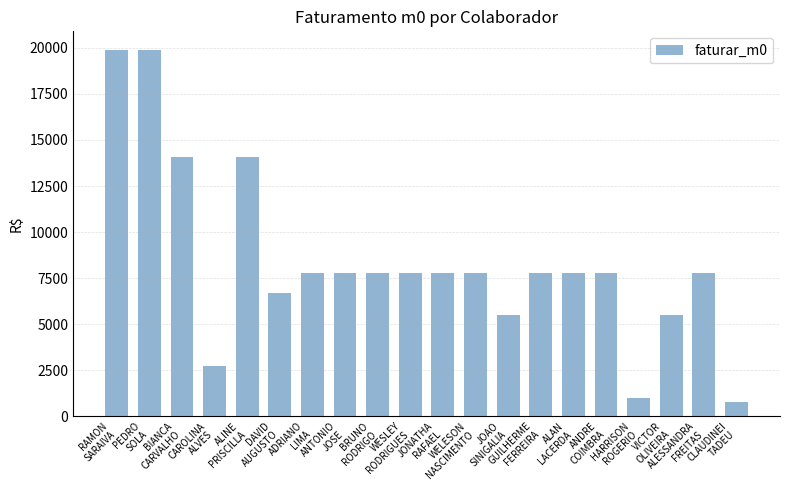

What is the minimum value shown in the chart?

750.0